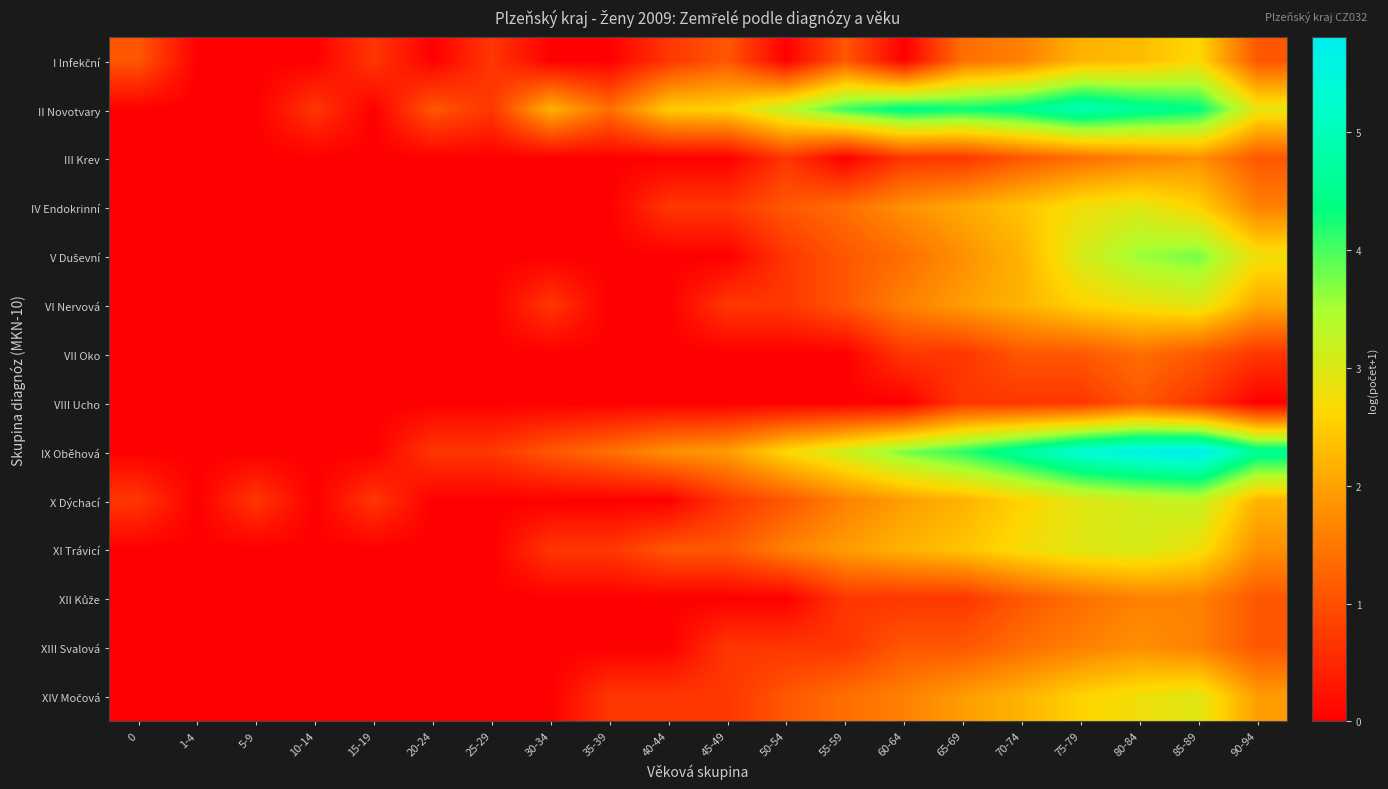

What is the total value across all series at 10-14?

0.7